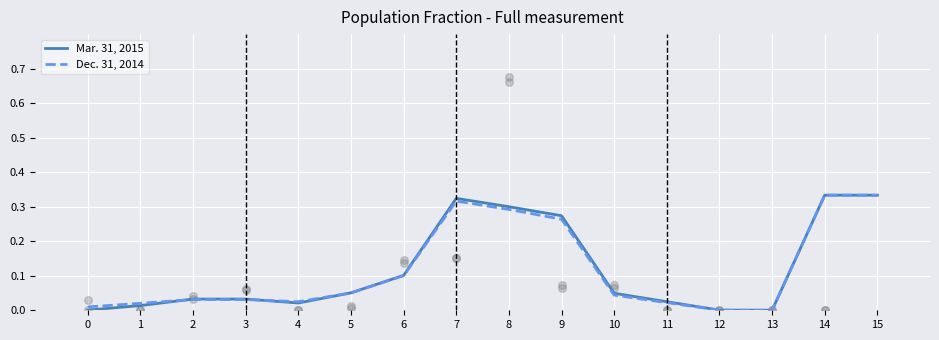

Is the value of Mar. 31, 2015 at 9 greater than the value of Dec. 31, 2014 at 0?

Yes